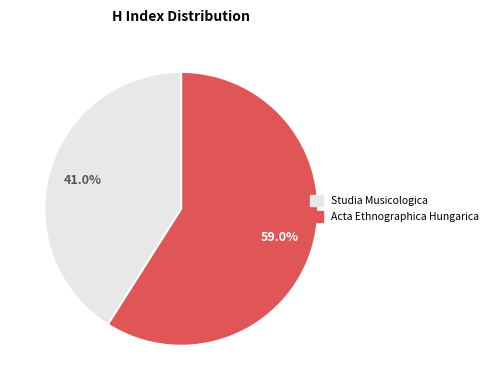

Combined, what portion of the pie is Studia Musicologica and Acta Ethnographica Hungarica?

100.0%